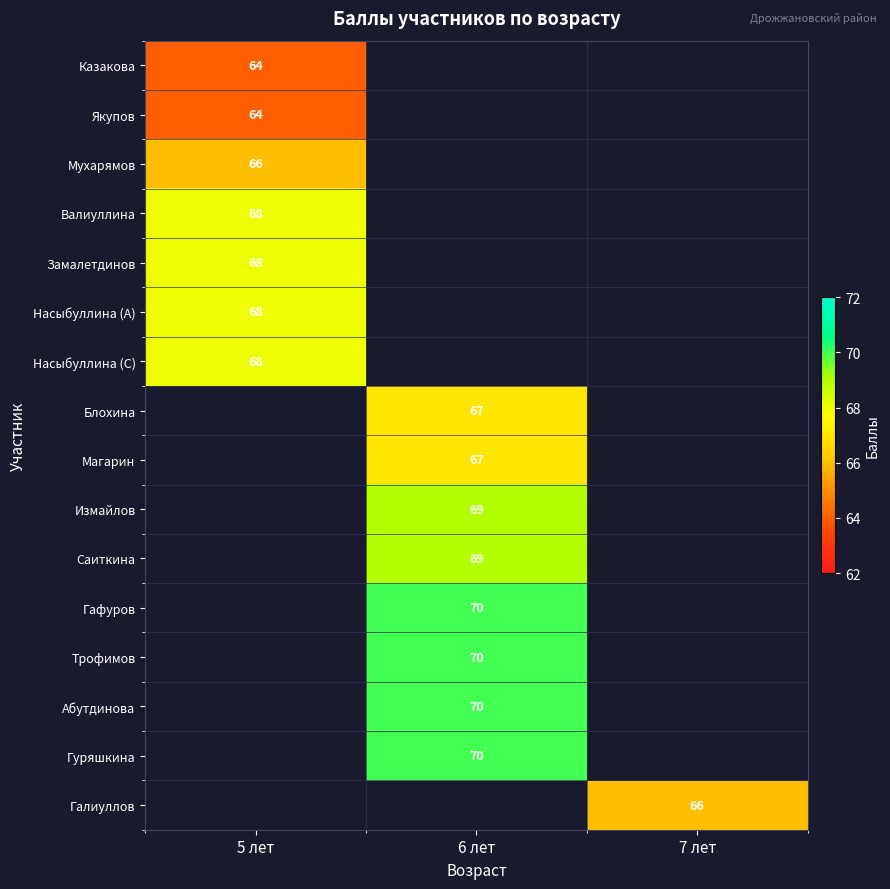

The value of Гафуров at 6 лет is 98. True or false?

False